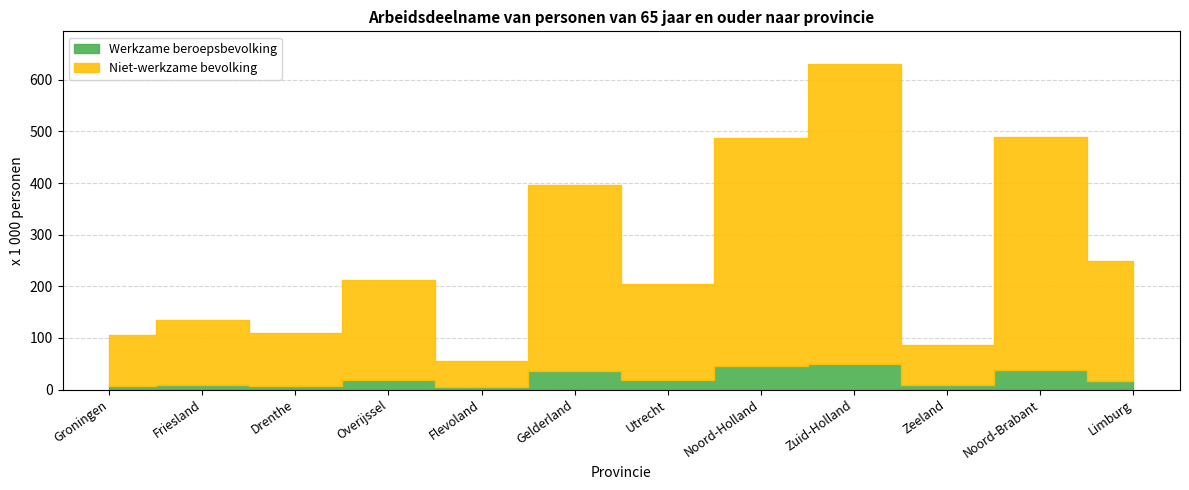

What is the label of the 8th point from the right?

Flevoland